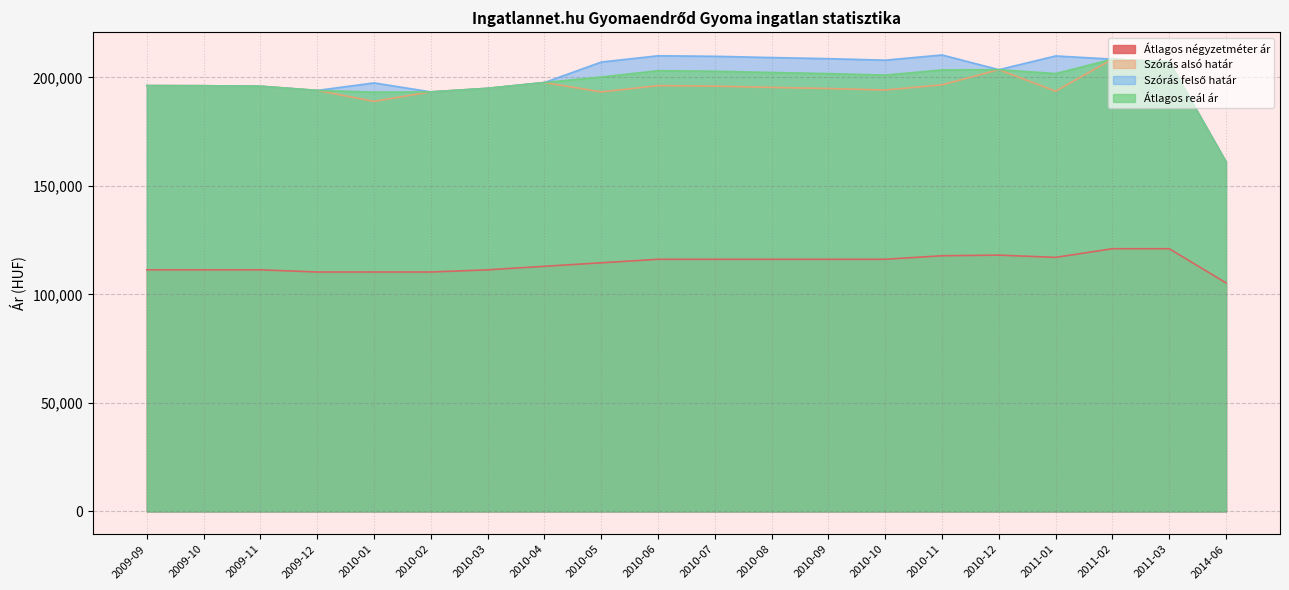

At how many categories does at least one series exceed 178999?

19